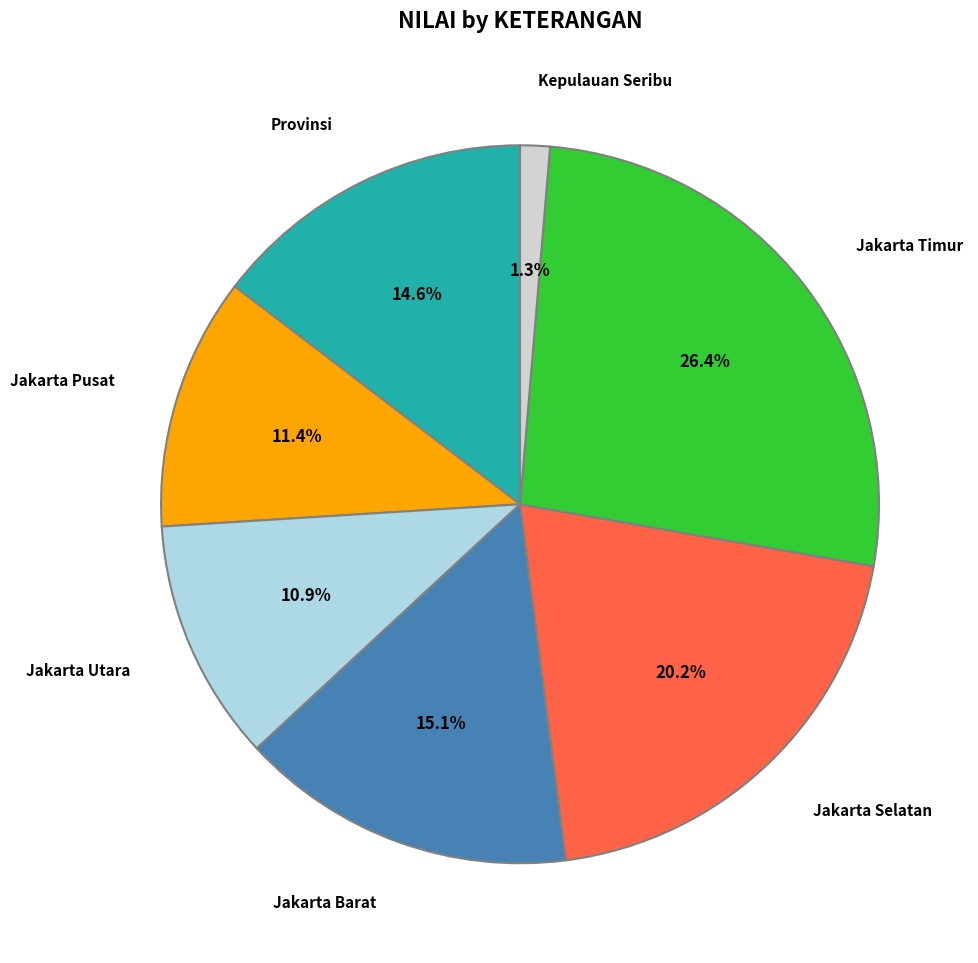

How many slices are in this pie chart?

7